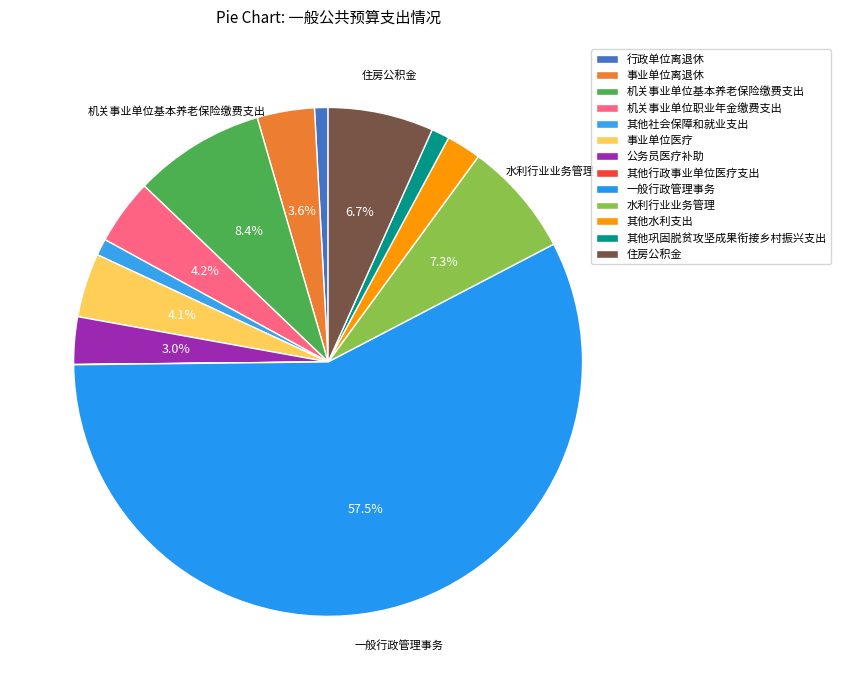

Is it true that 事业单位离退休 is 4% of the pie?

True